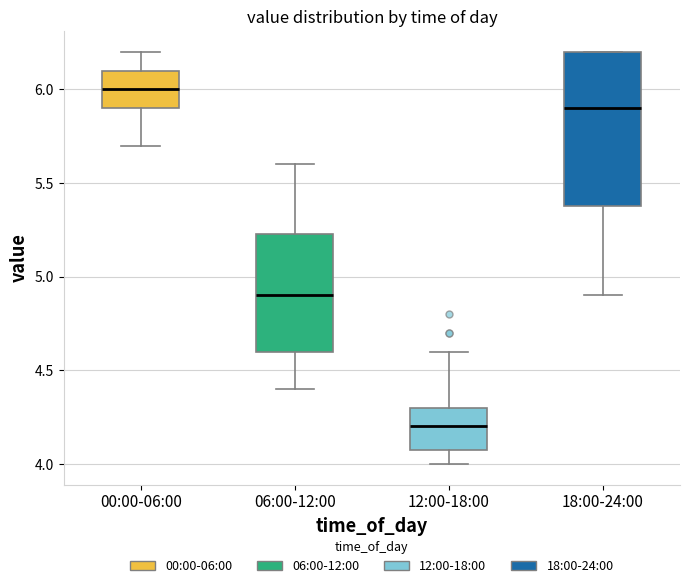

Reading left to right, transcribe this box plot: for each box, give where its median line is, the range the box spans, and where its two whiskers end, as read against the y-axis. The values are not printed on the chart, so give them approximately, as read against the axis.

00:00-06:00: median 6.00, box 5.90 to 6.10, whiskers 5.70 to 6.20
06:00-12:00: median 4.90, box 4.60 to 5.25, whiskers 4.40 to 5.60
12:00-18:00: median 4.20, box 4.10 to 4.30, whiskers 4.00 to 4.60
18:00-24:00: median 5.90, box 5.40 to 6.20, whiskers 4.90 to 6.20